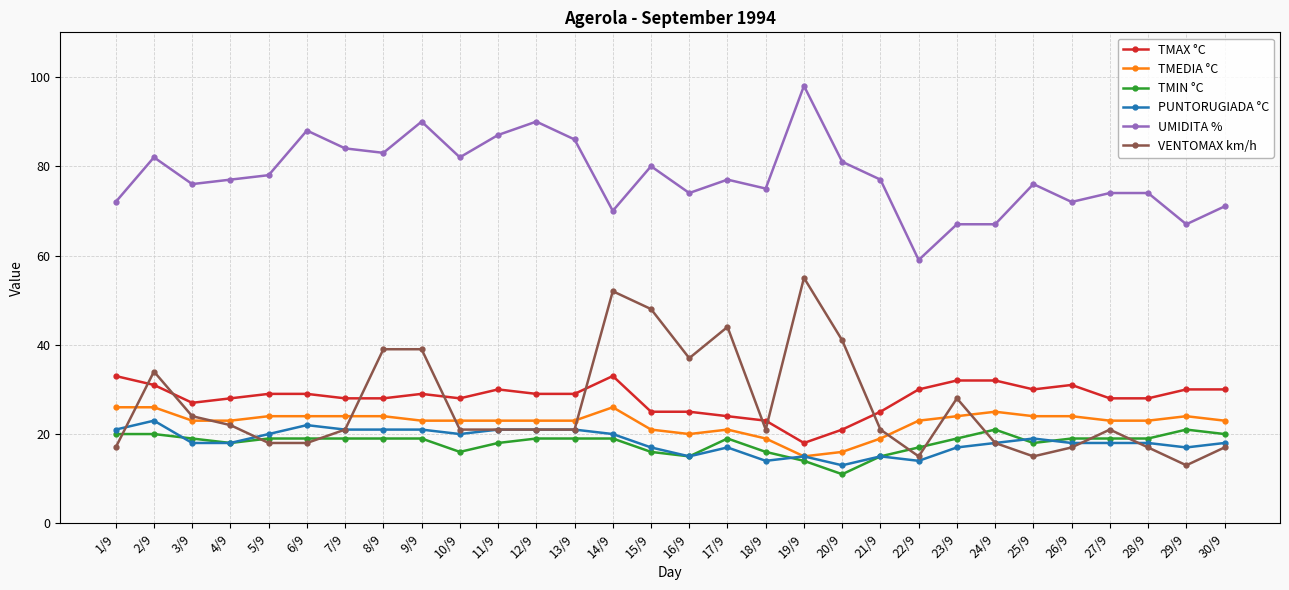

How many data points in TMIN °C are less than 19?

11